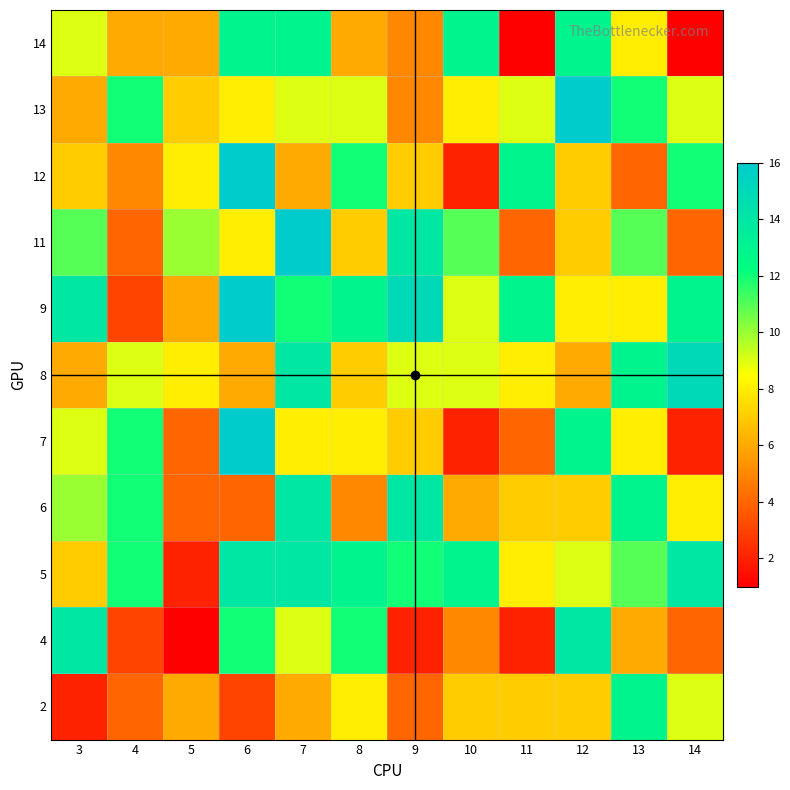

At how many categories does at least one series exceed 6?

12